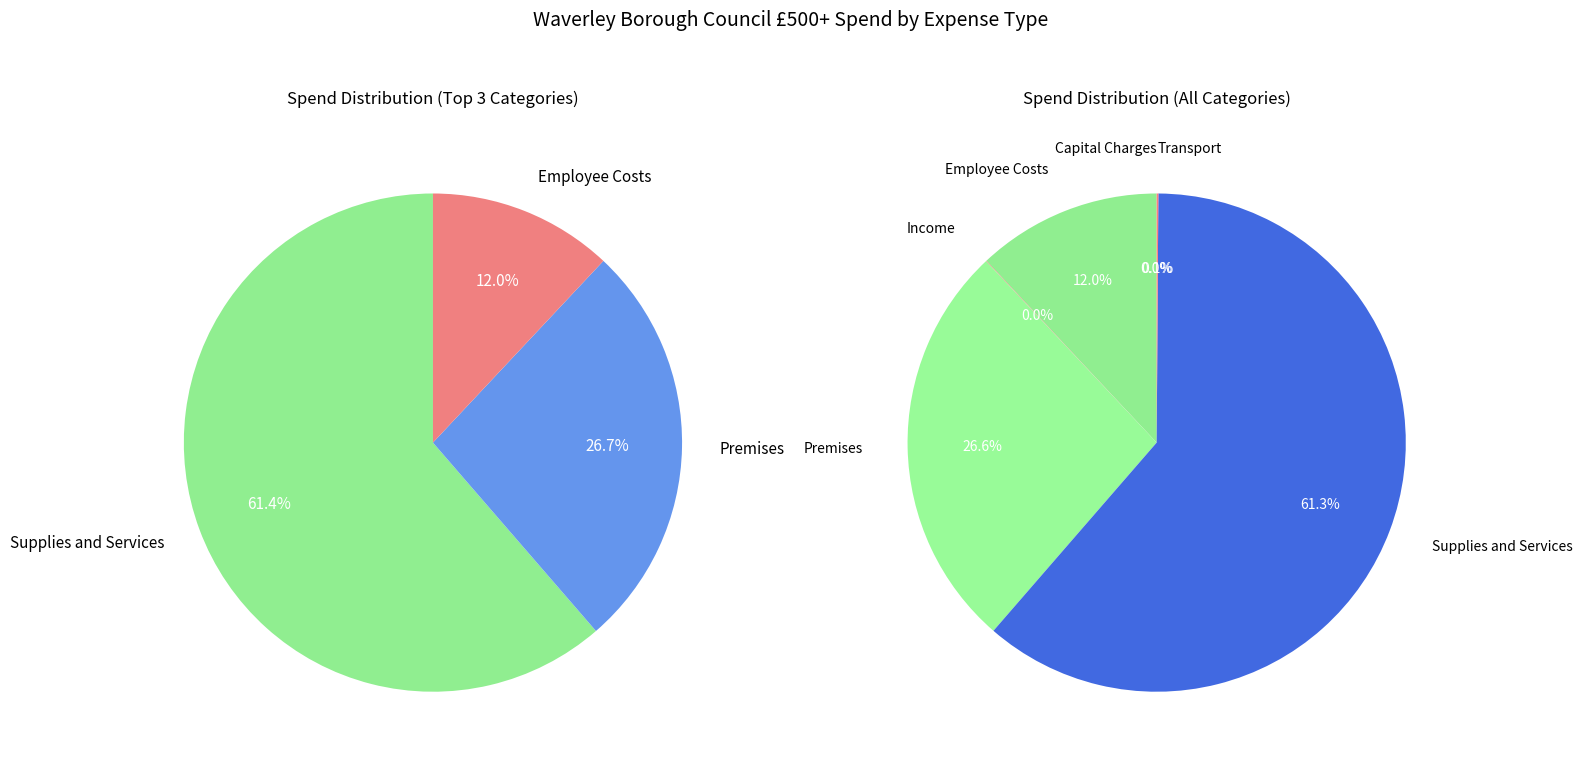

Rank the categories by value from highest to lowest.

Supplies and Services, Premises, Employee Costs, Transport, Income, Capital Charges